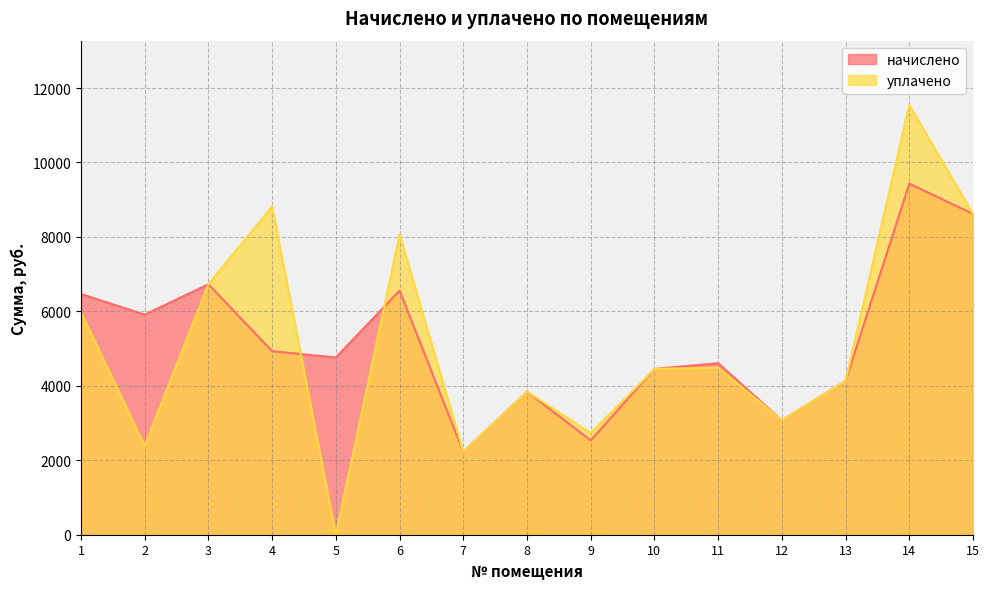

Which category has the lowest value in the начислено series?

7